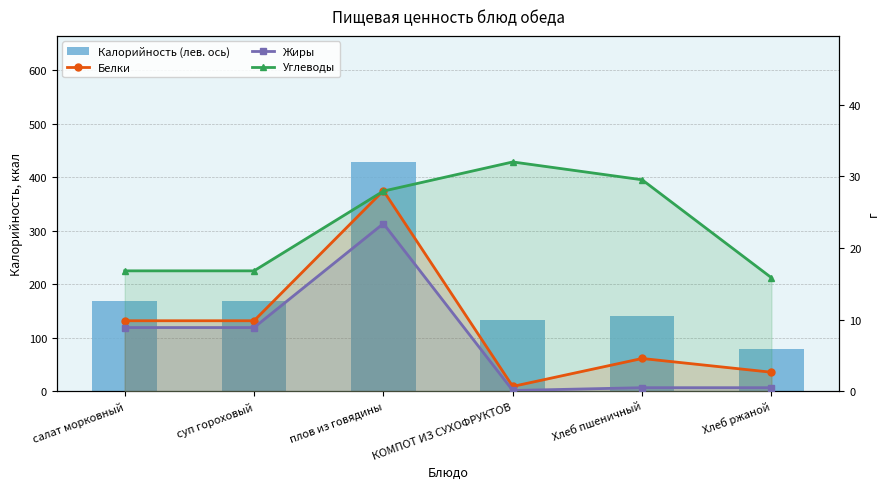

What is the value of the Калорийность (лев. ось) bar at the 4th from the left?

132.8